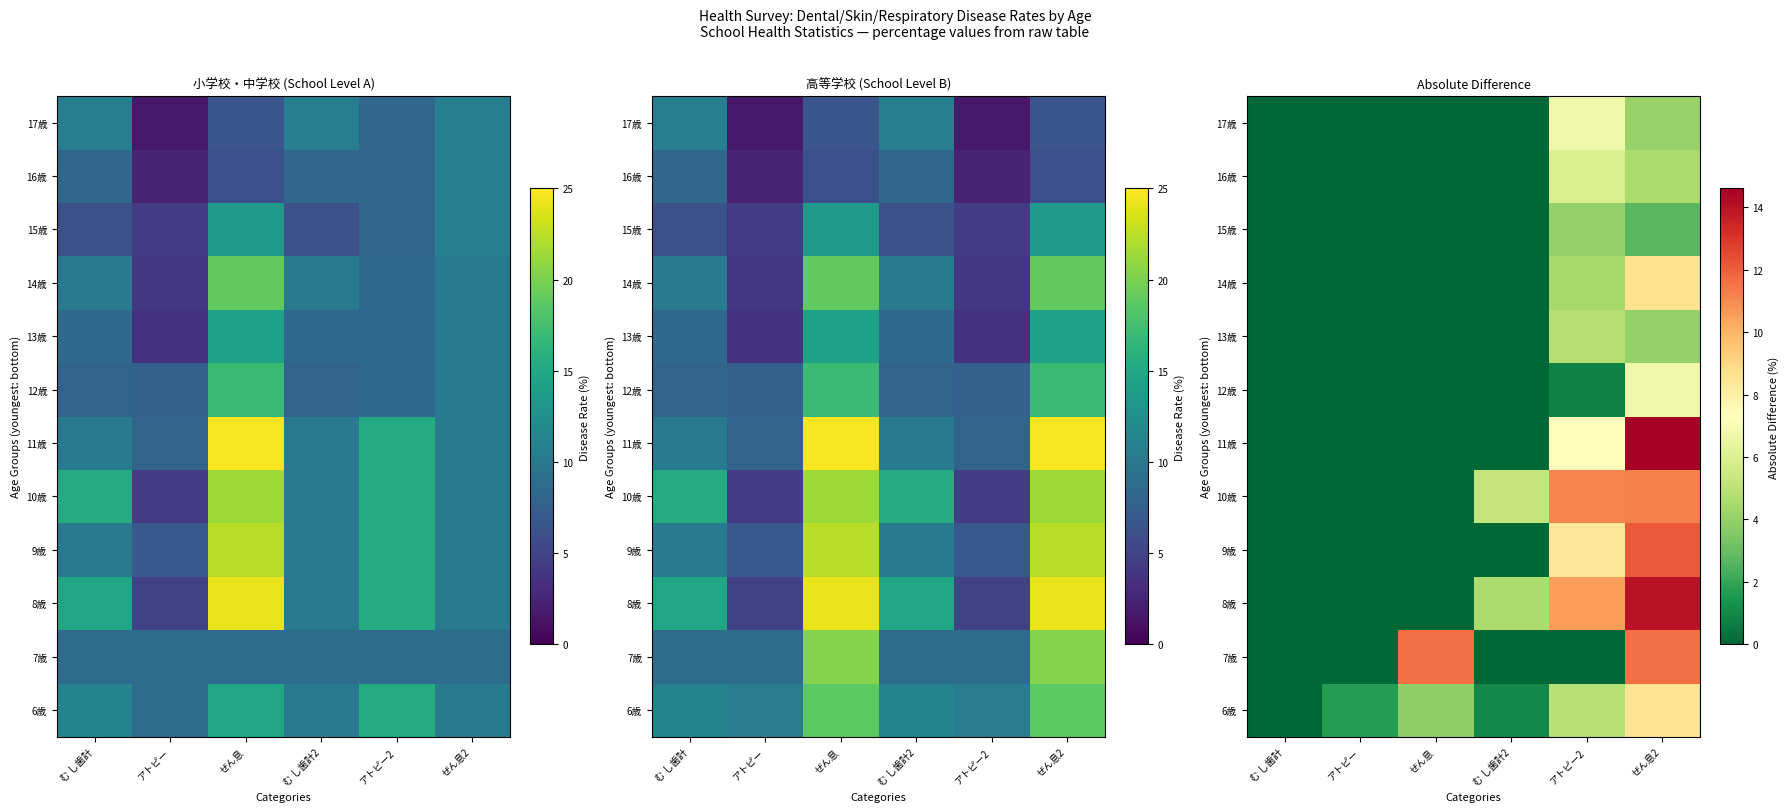

Is it true that 8歳 equals 14.0 at ぜん息2?

True